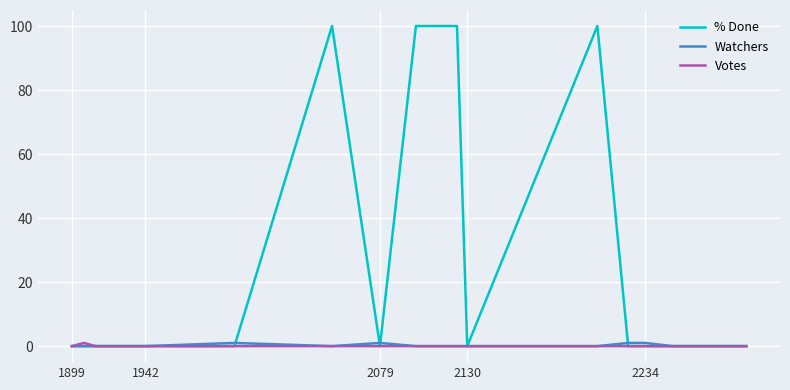

What is the maximum value shown in the chart?

100